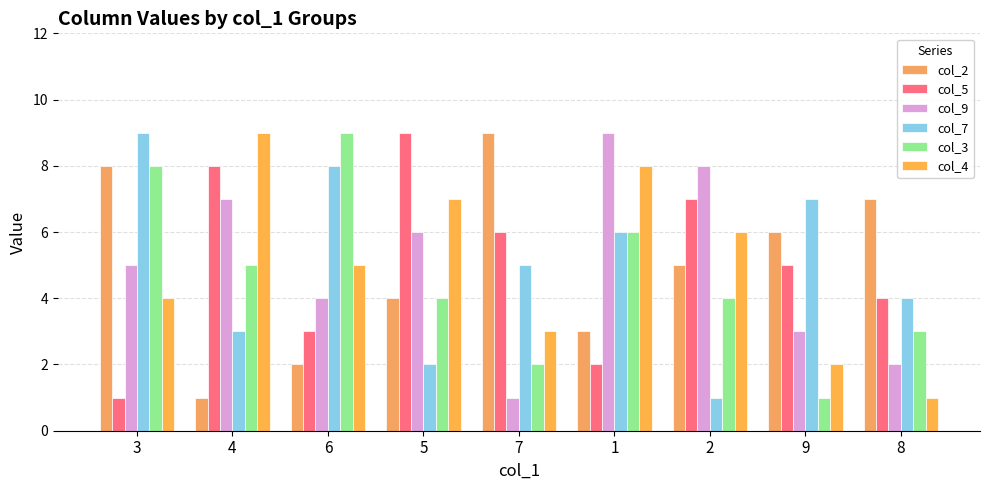

Count the number of data series in this chart.

6